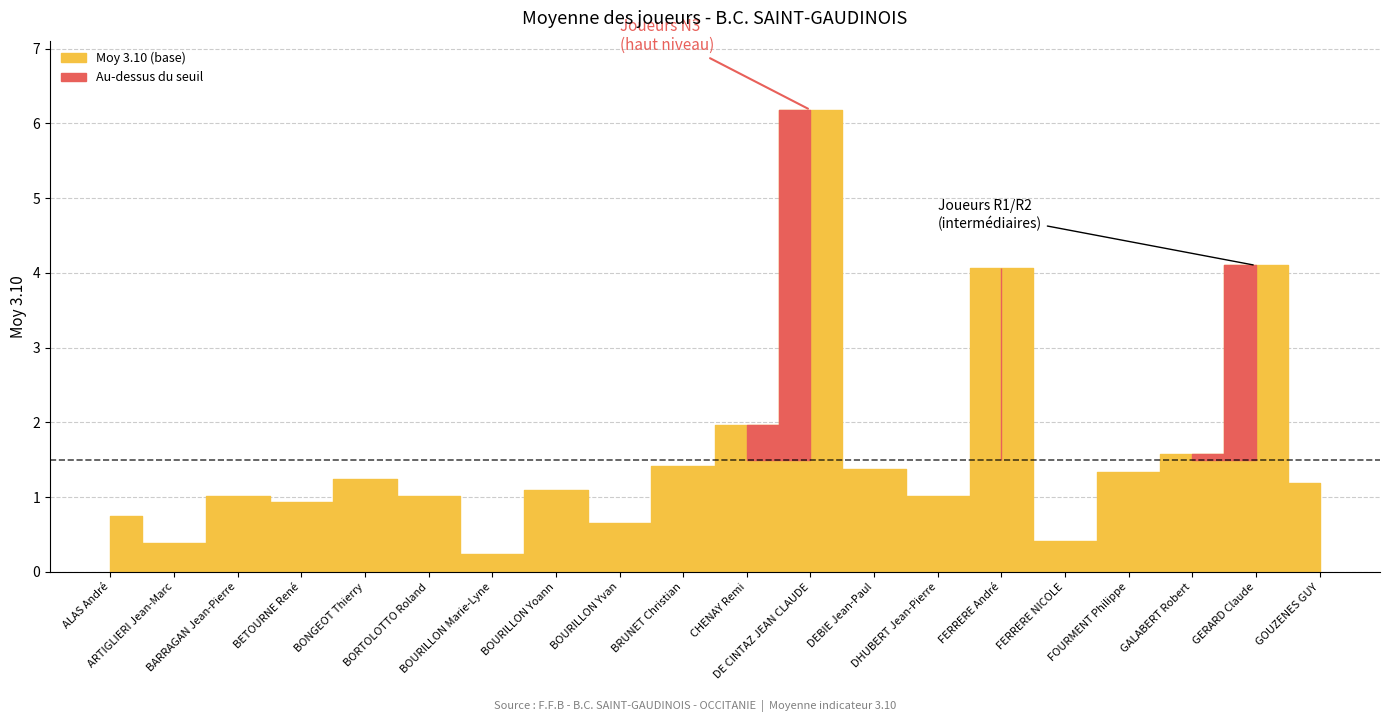

How many lines are shown in the chart?

2